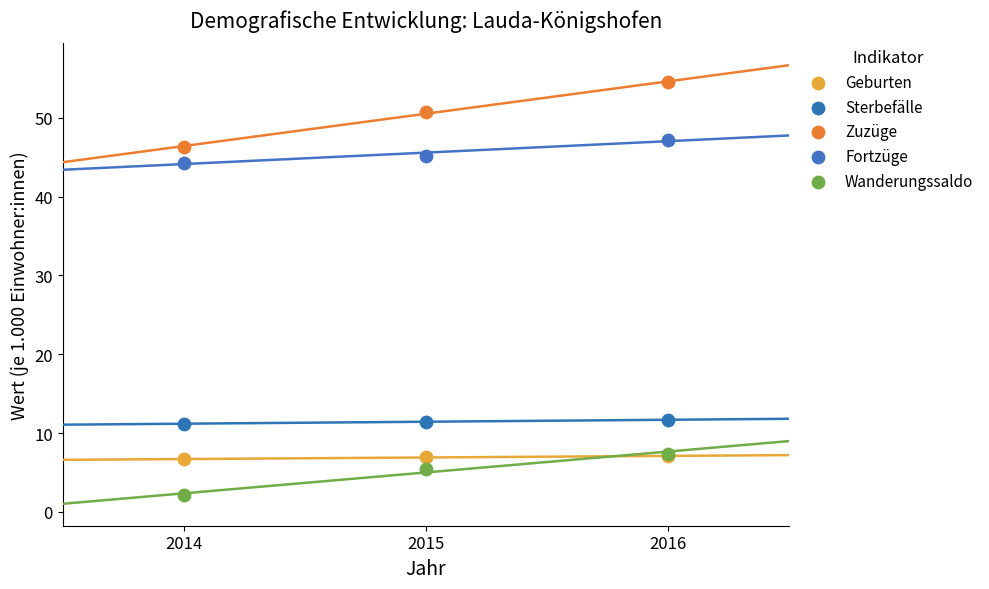

In the Zuzüge series, what Y value is closest to 50?

50.7